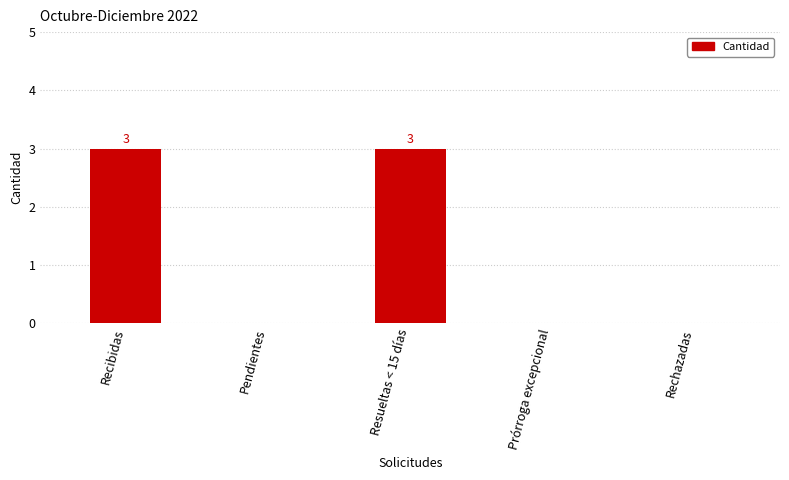

What is the ratio of the value at Resueltas < 15 días to the value at Recibidas?

1.0